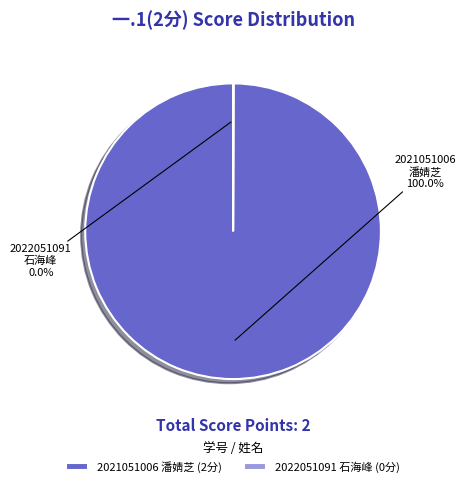

Which category has the biggest portion of the pie?

2021051006 潘婧芝